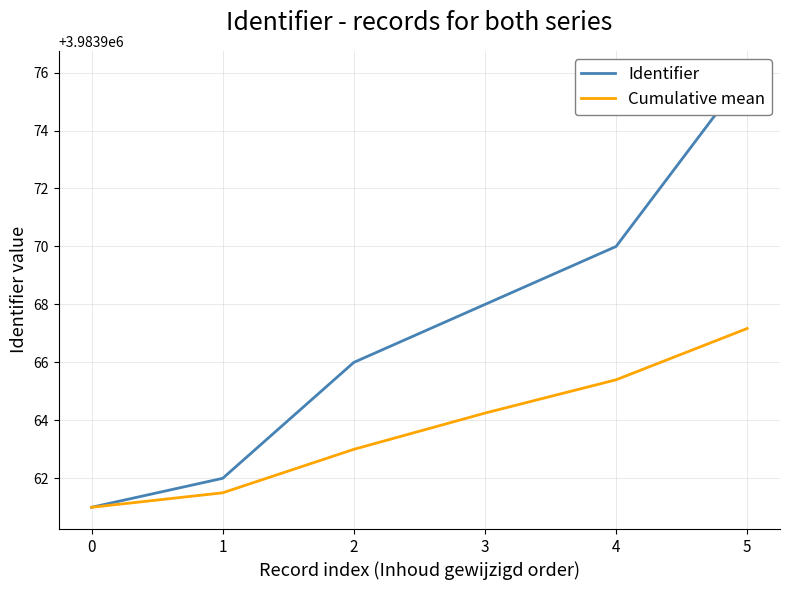

True or false: Identifier and Cumulative mean cross at least once.

False